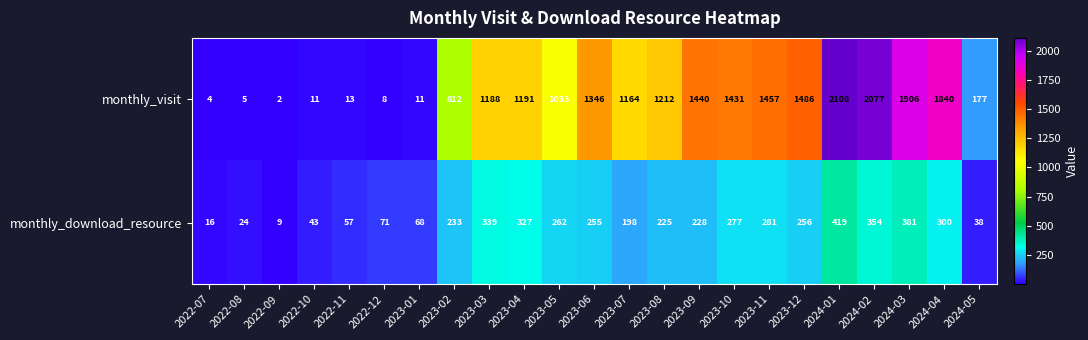

True or false: monthly_download_resource has a value of 262 at 2023-05.

True